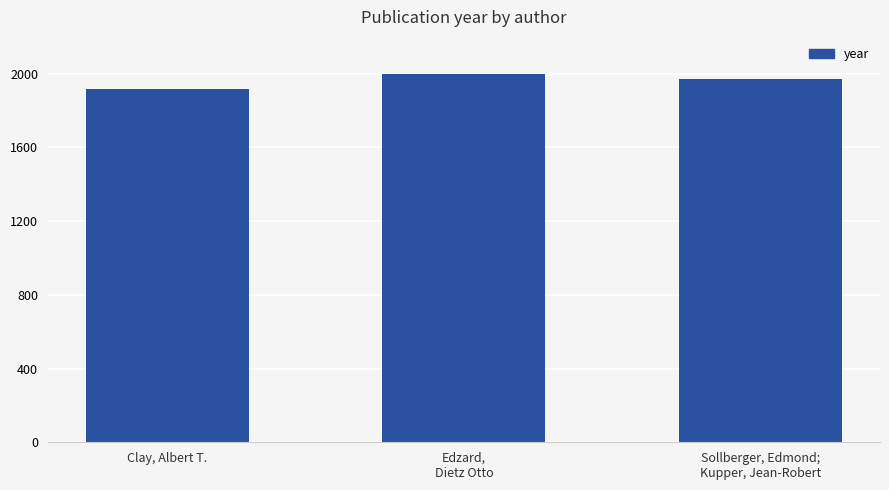

How many values are between 1915 and 1997?

3